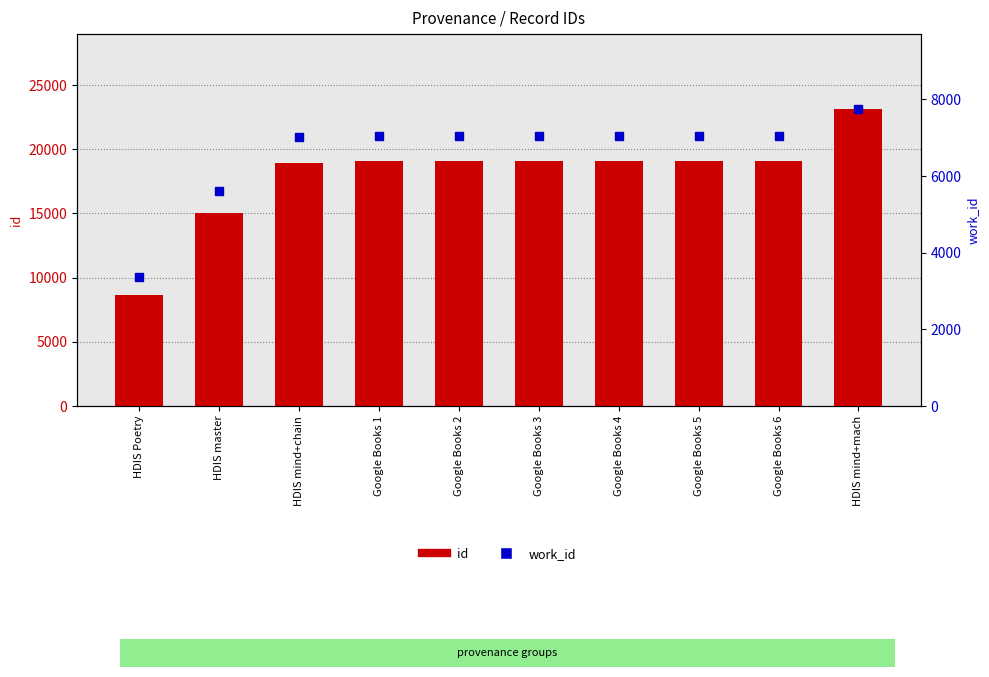

What are all the series names shown in the legend?

id, work_id